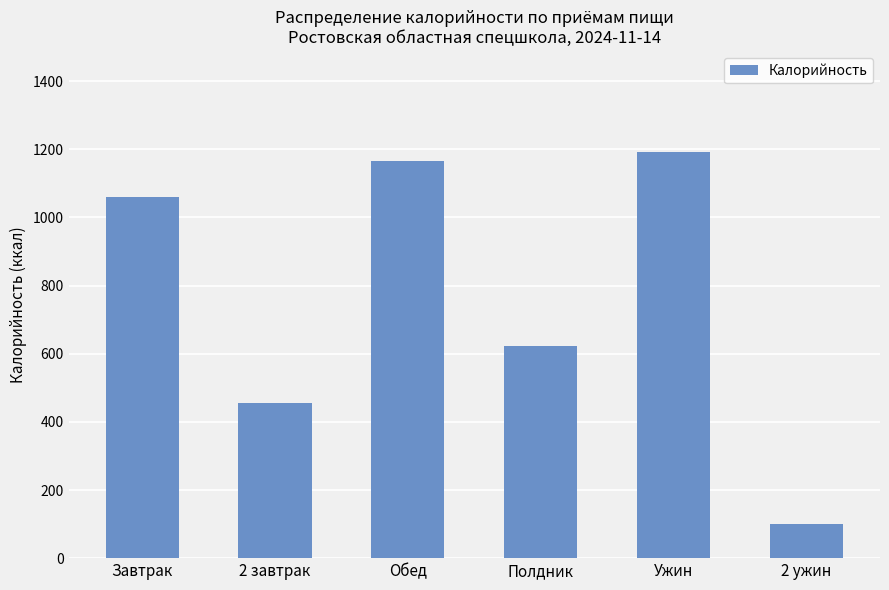

What is the sum of the values at Ужин and Завтрак?

2251